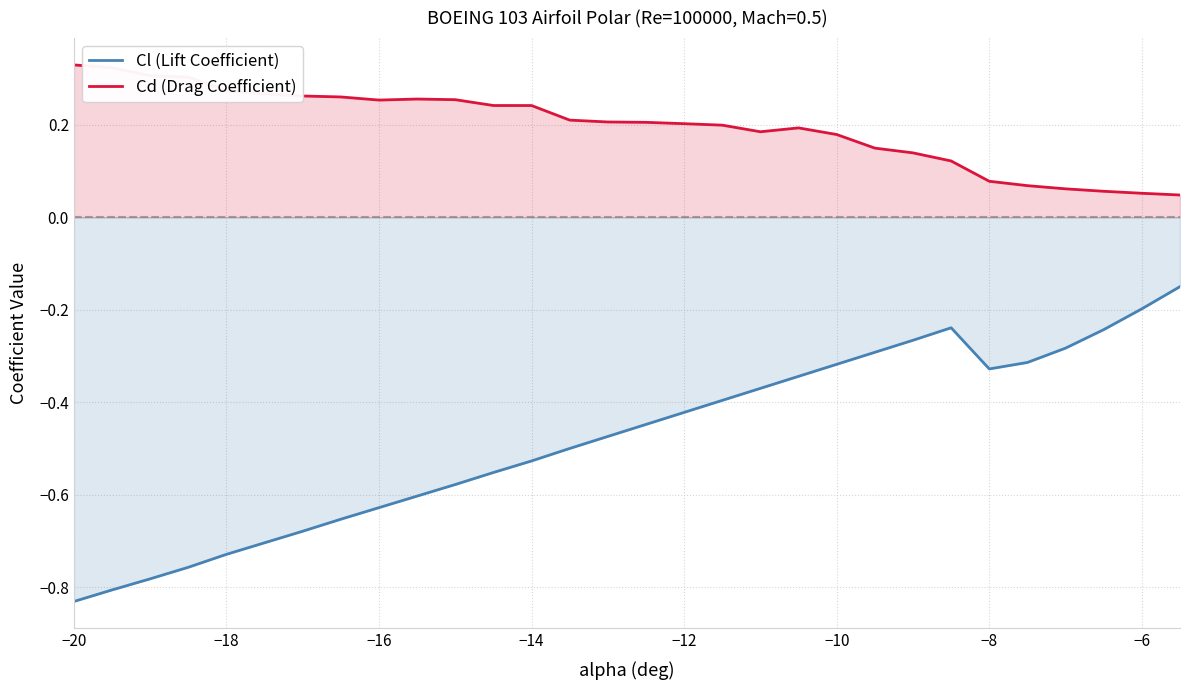

What is the greatest value displayed?

0.3